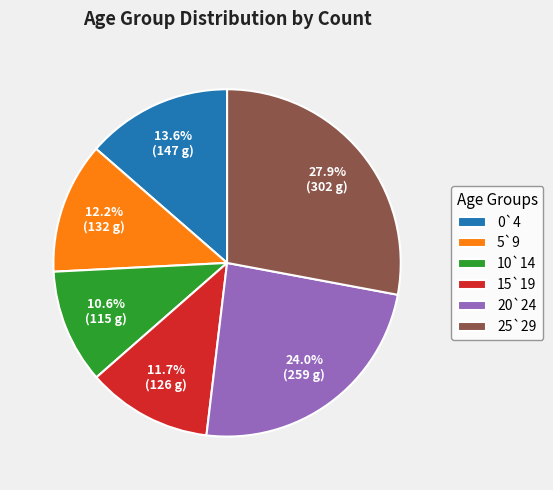

How much of the chart is everything except 15`19?

88.3%